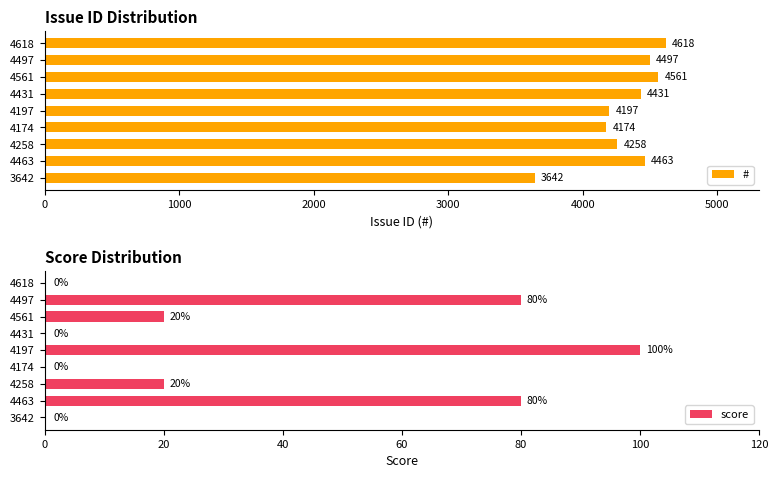

Which category has the lowest value in the # series?

3642